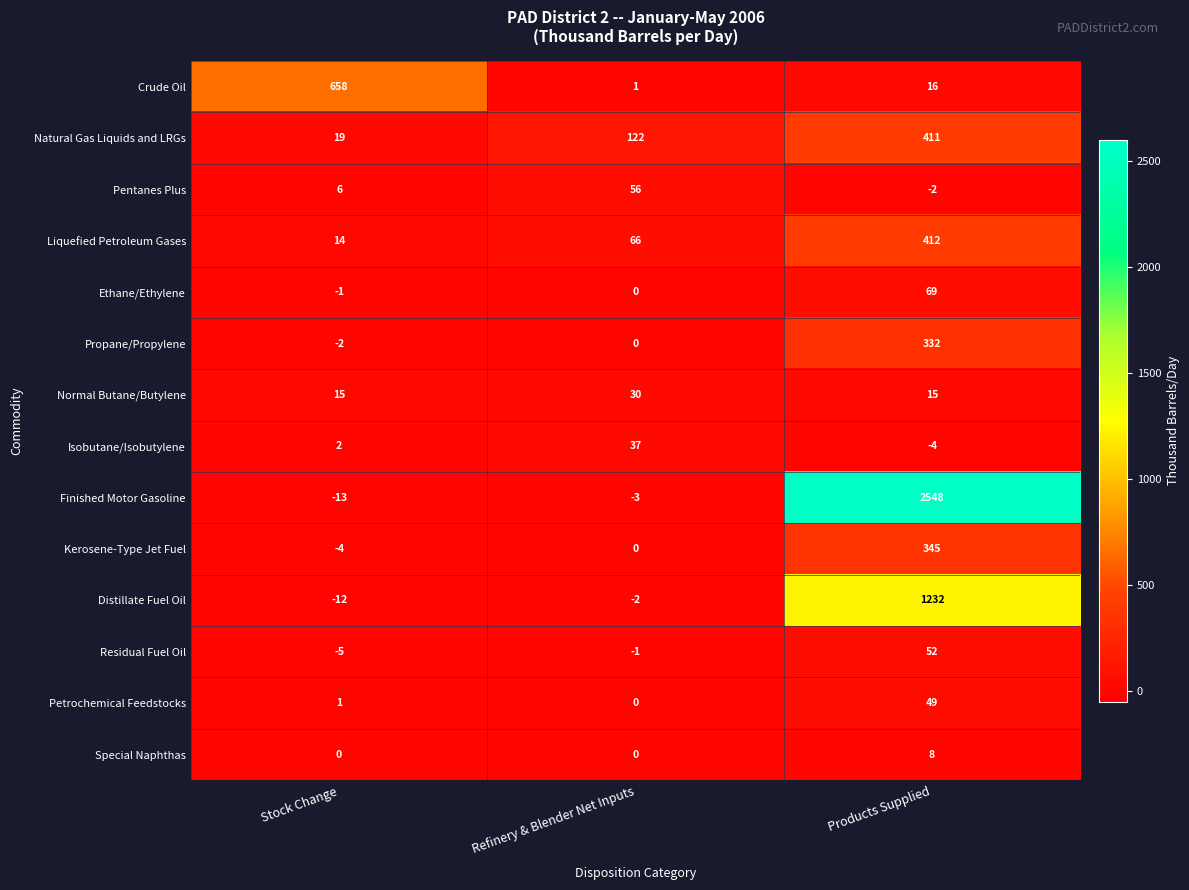

What is the difference between the maximum and minimum values in the Special Naphthas series?

8